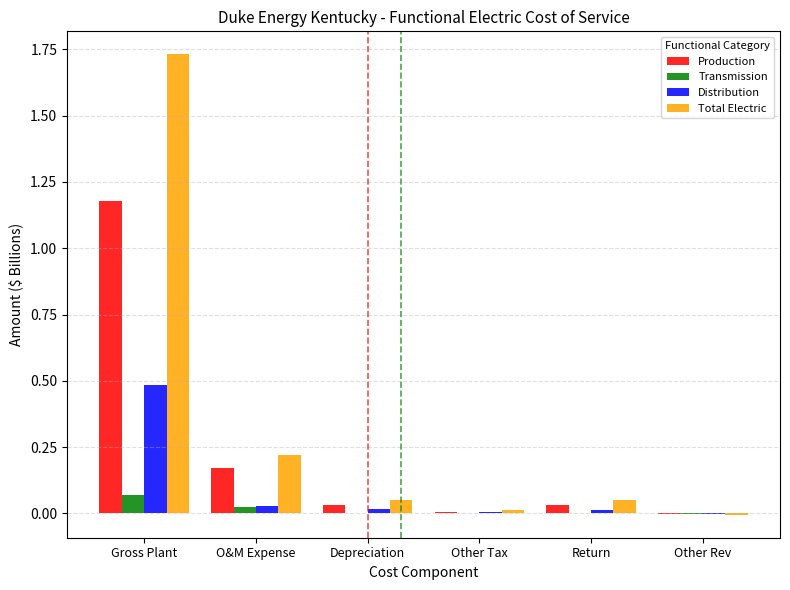

Which series changed the most between Gross Plant and O&M Expense?

Total Electric